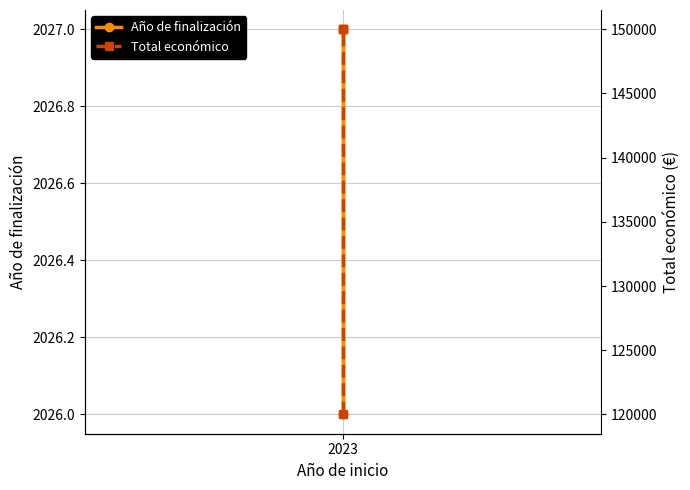

Read the Total económico value at 2023.

120000